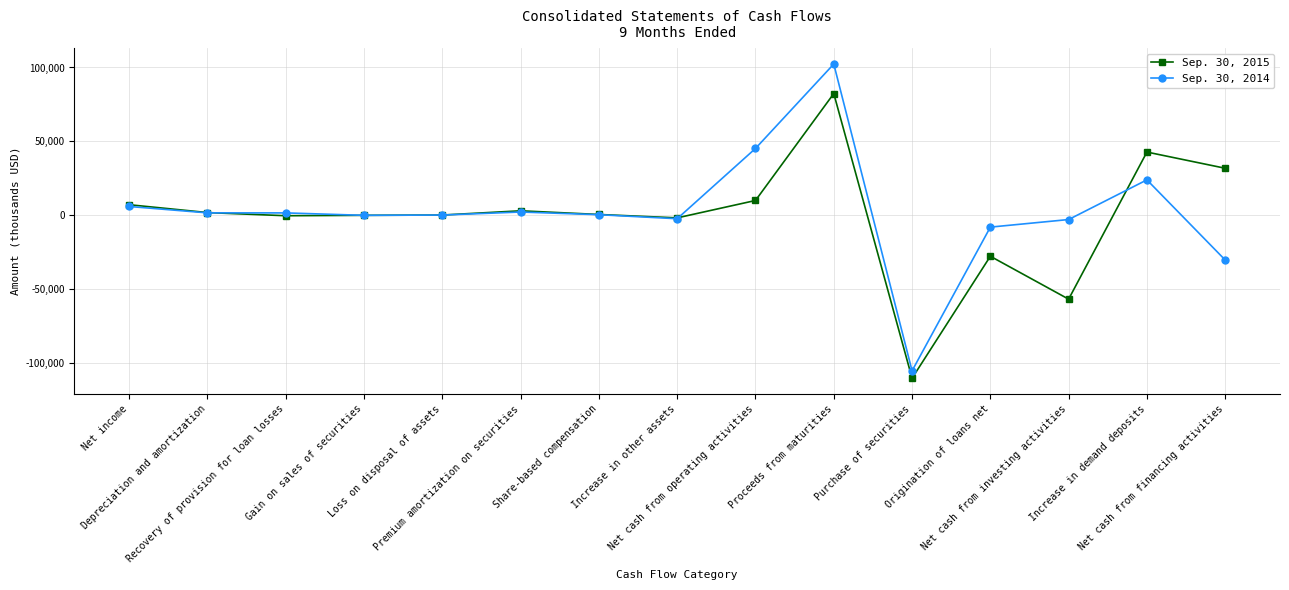

What is the average value of the Sep. 30, 2014 series?

2216